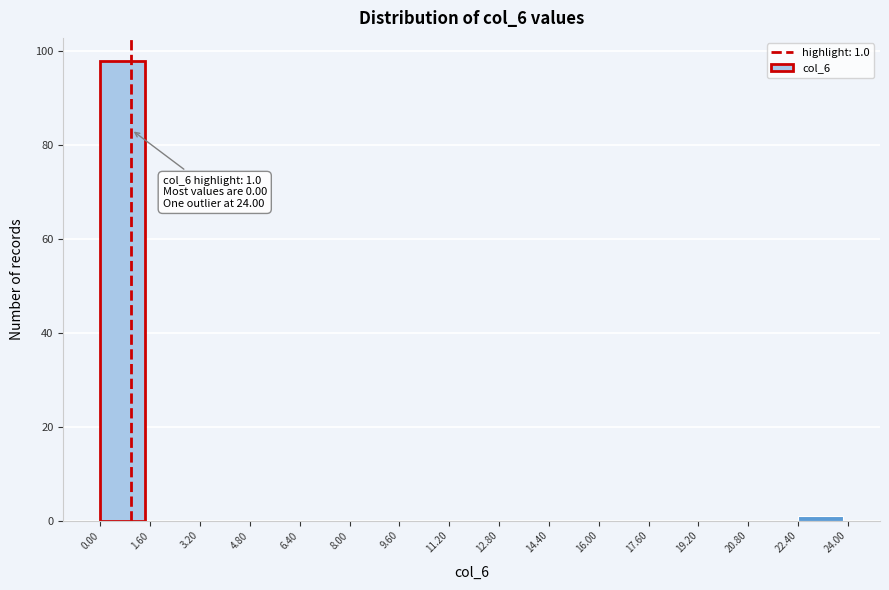

Over which range of the x-axis is the bar tallest?

0.00 to 1.60